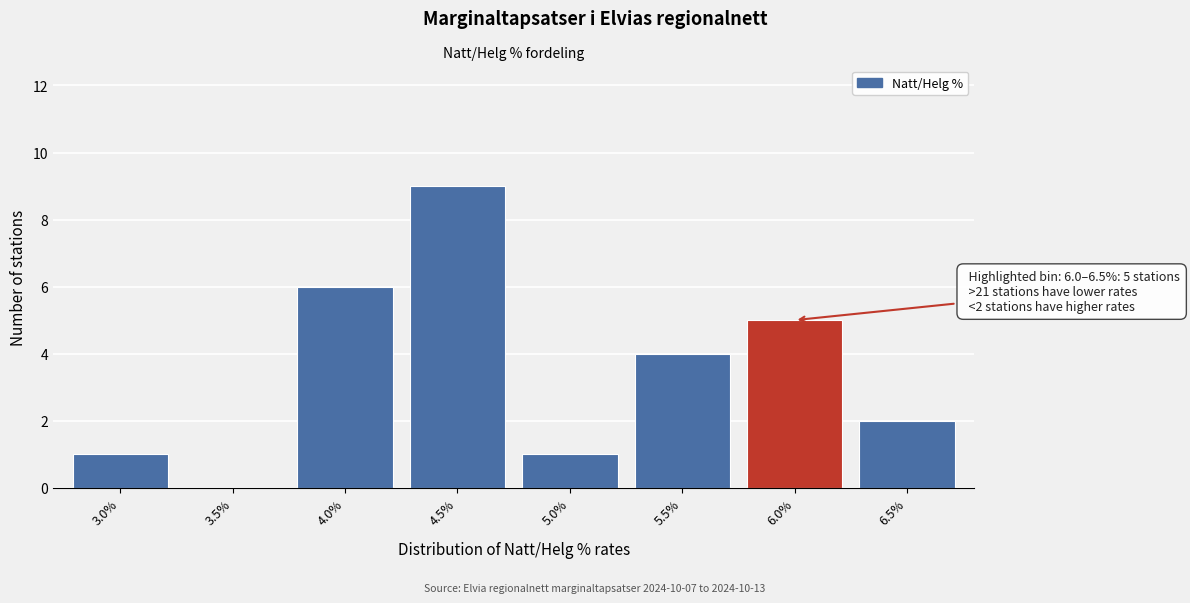

Reading left to right, list all the values displayed in this chart.

3.0%=1	3.5%=0	4.0%=6	4.5%=9	5.0%=1	5.5%=4	6.0%=5	6.5%=2